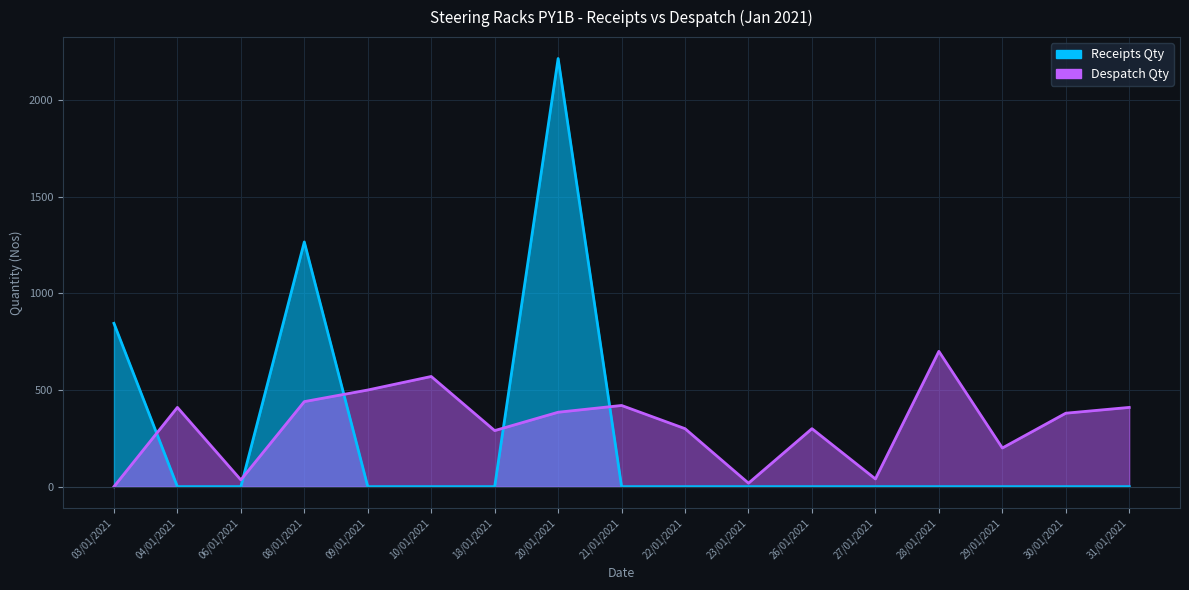

The Despatch Qty series shows 18 at 23/01/2021. True or false?

True